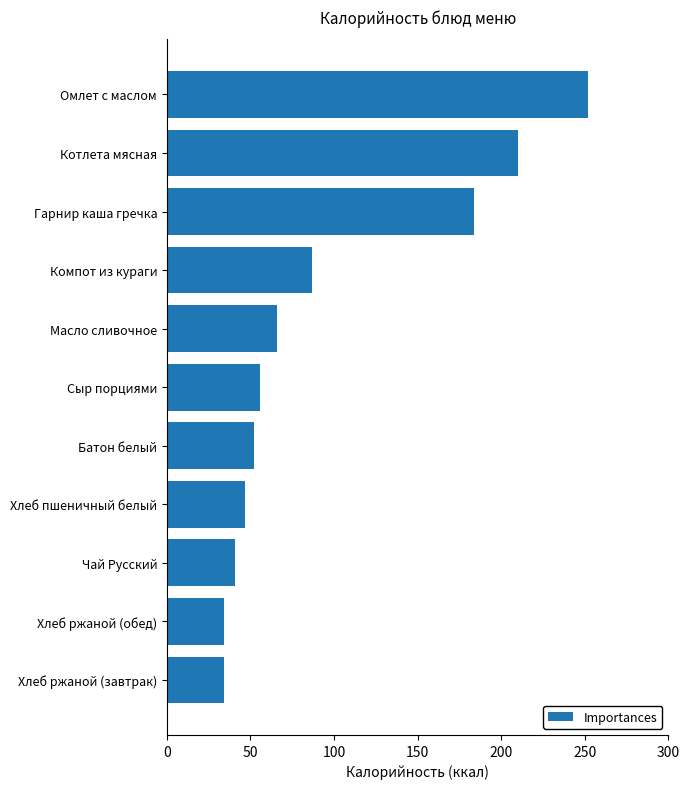

What is the change in value from Гарнир каша гречка to Котлета мясная?

+26